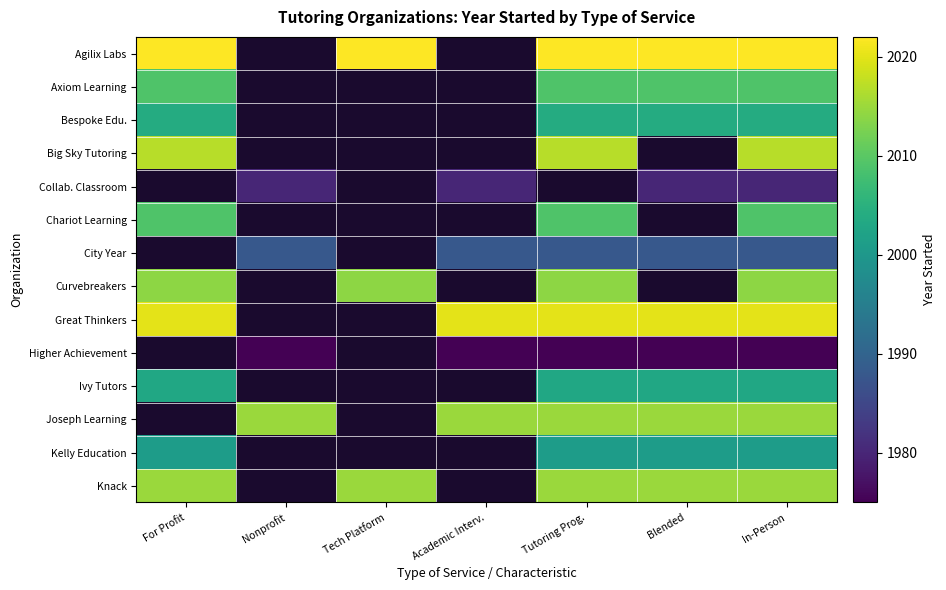

Which category has the highest value across all series?

For Profit